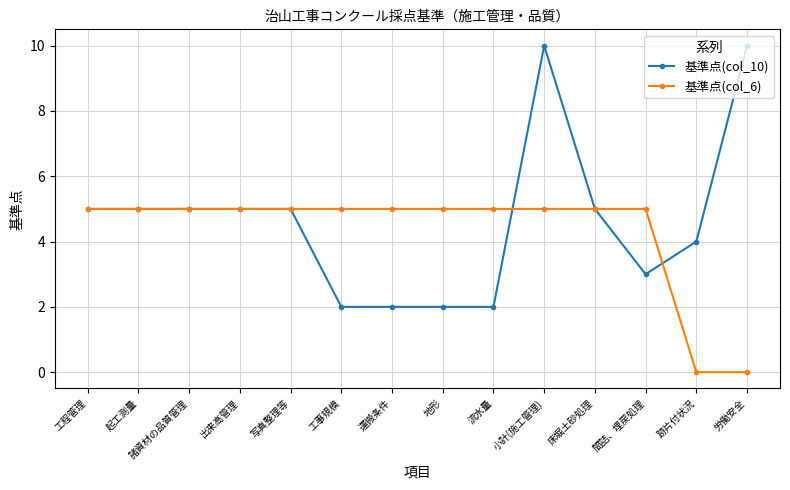

What is the total value across all series at 床堀土砂処理?

10